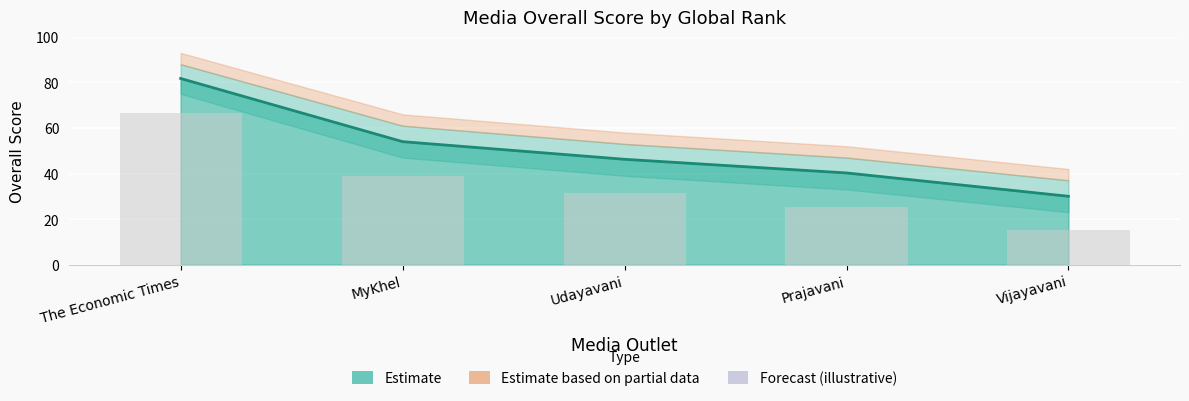

True or false: the data shows 17.3 at Vijayavani.

False